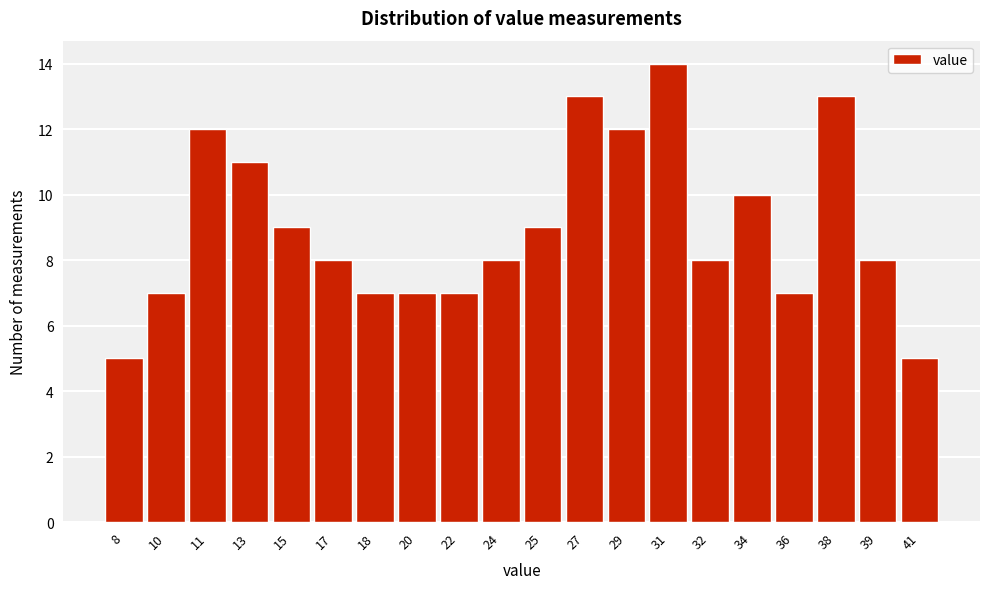

Reading left to right, list all the values displayed in this chart.

8=5	10=7	11=12	13=11	15=9	17=8	18=7	20=7	22=7	24=8	25=9	27=13	29=12	31=14	32=8	34=10	36=7	38=13	39=8	41=5